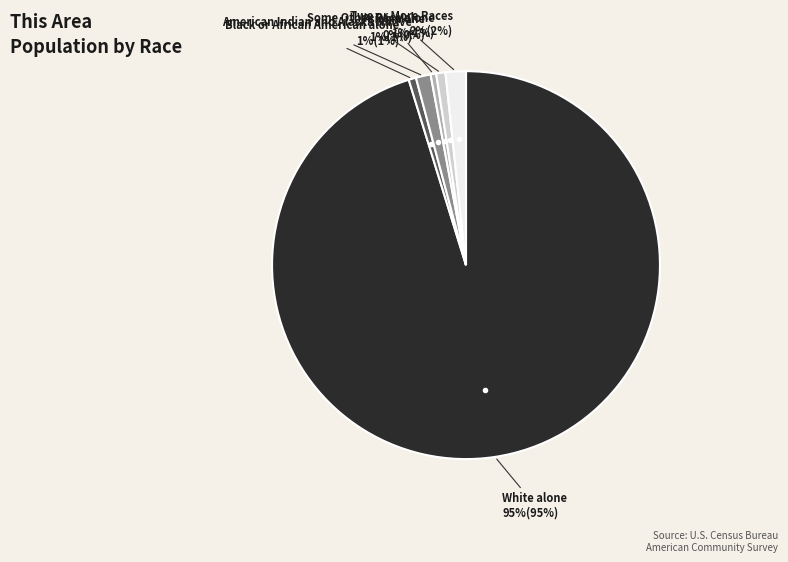

To the nearest percent, what is the average slice percentage?

17%